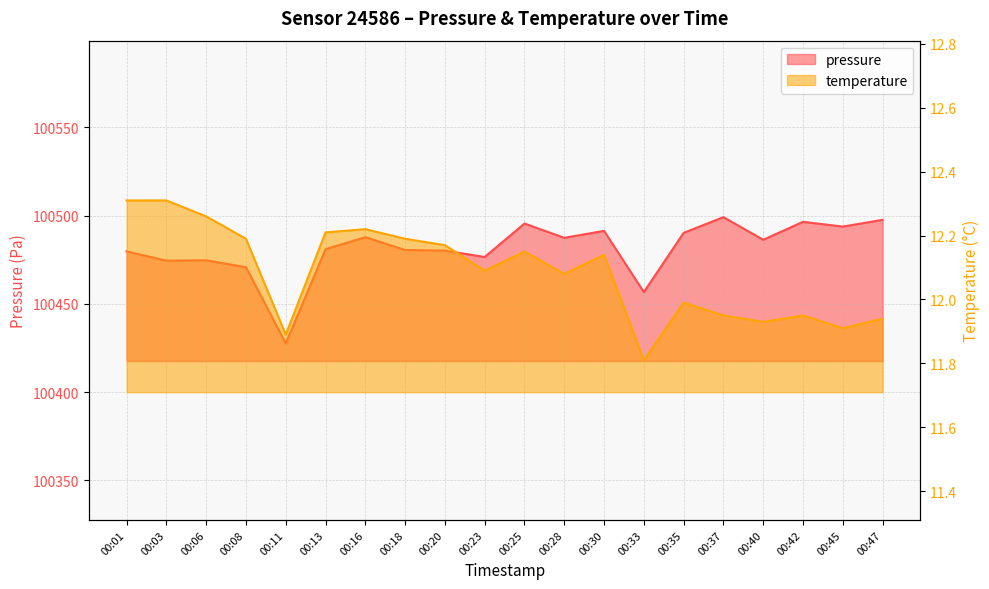

How many distinct data groups are displayed?

2